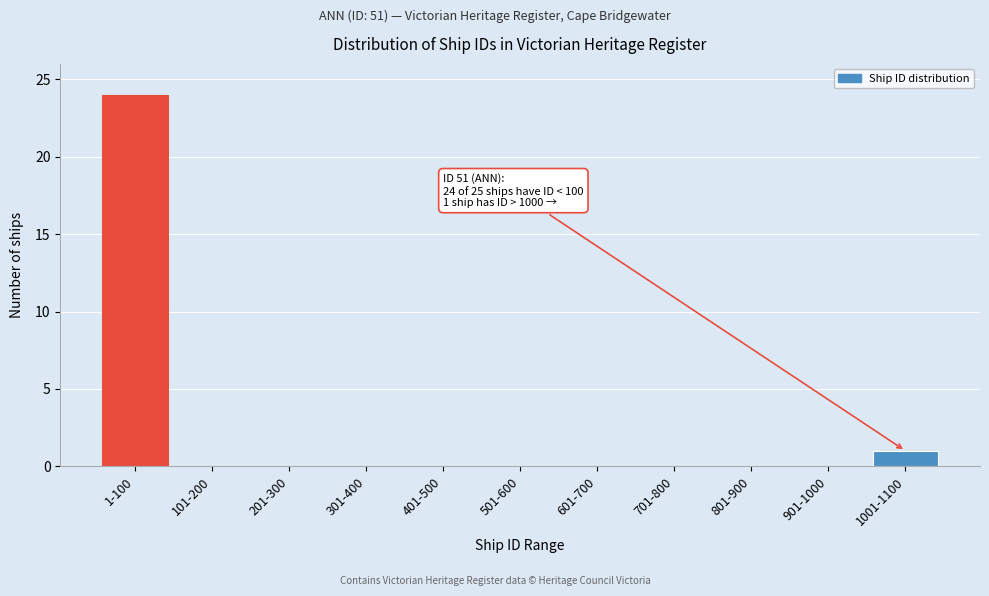

Reading left to right, list all the values displayed in this chart.

1-100=24	101-200=0	201-300=0	301-400=0	401-500=0	501-600=0	601-700=0	701-800=0	801-900=0	901-1000=0	1001-1100=1